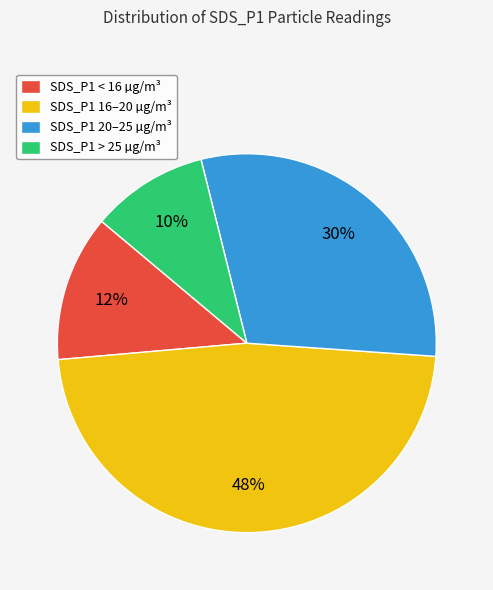

Is the sum of SDS_P1 < 16 µg/m³ and SDS_P1 > 25 µg/m³ greater than half?

No